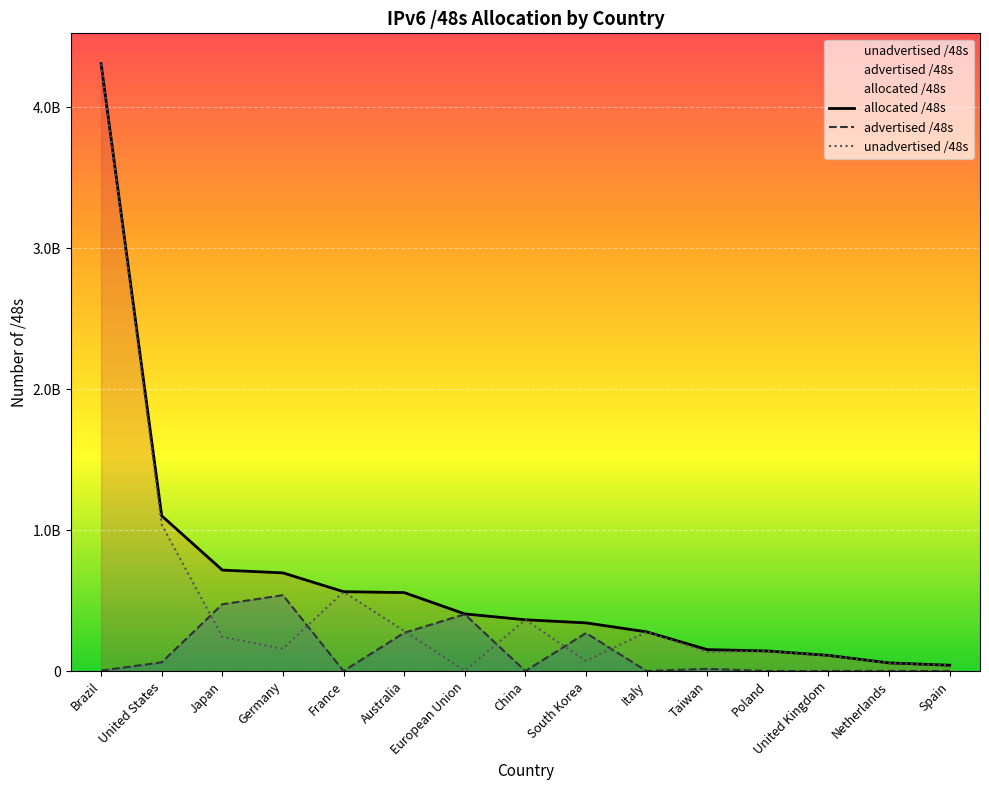

Which series has the widest spread of values?

unadvertised /48s